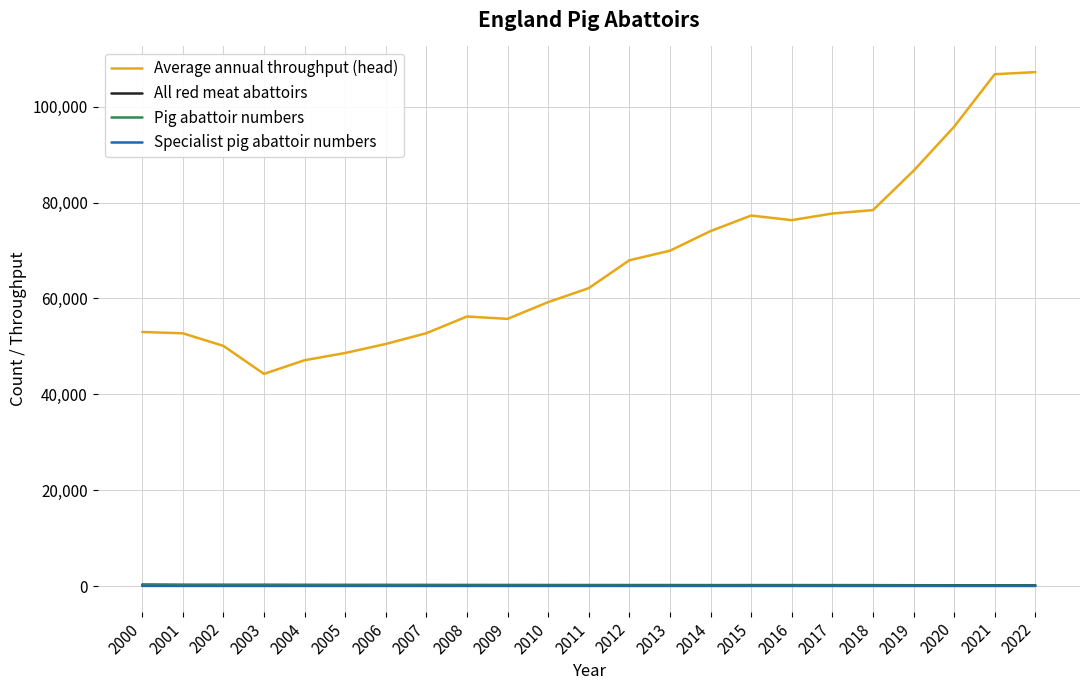

How many lines are shown in the chart?

4